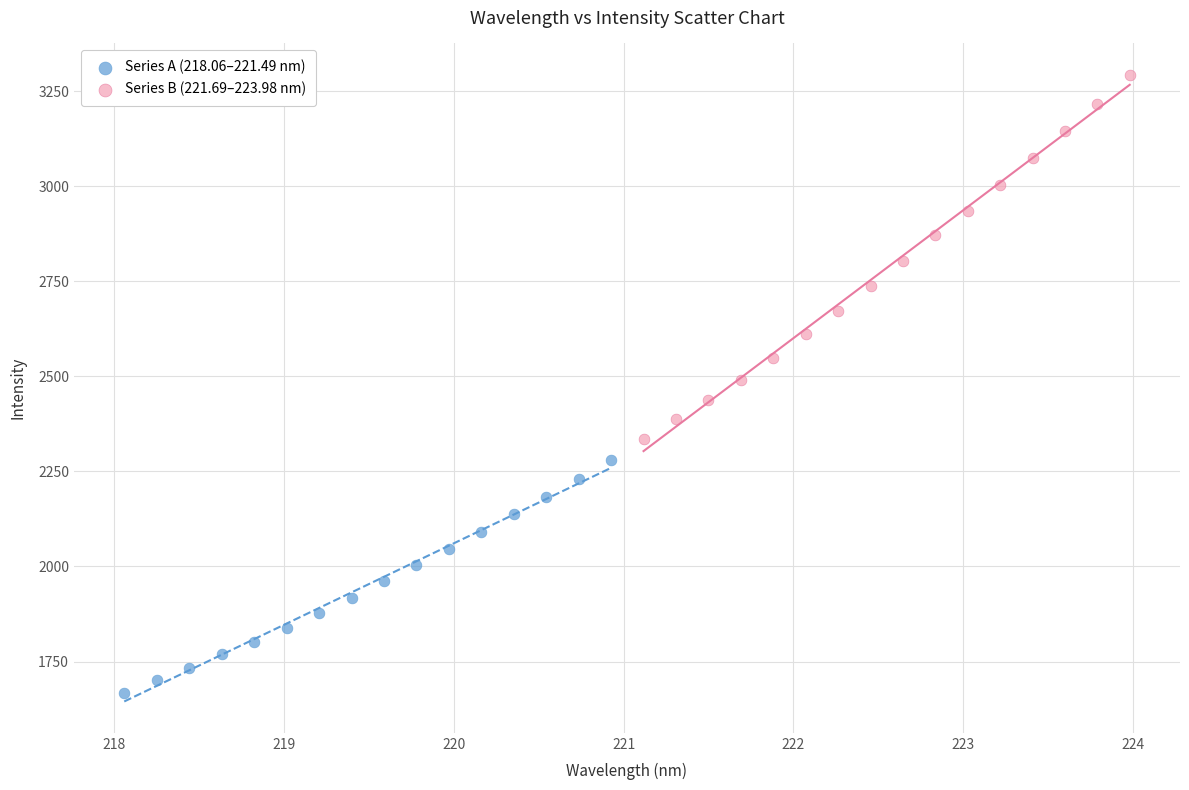

Which series reaches the minimum Y coordinate?

Series A (218.06–221.49 nm)